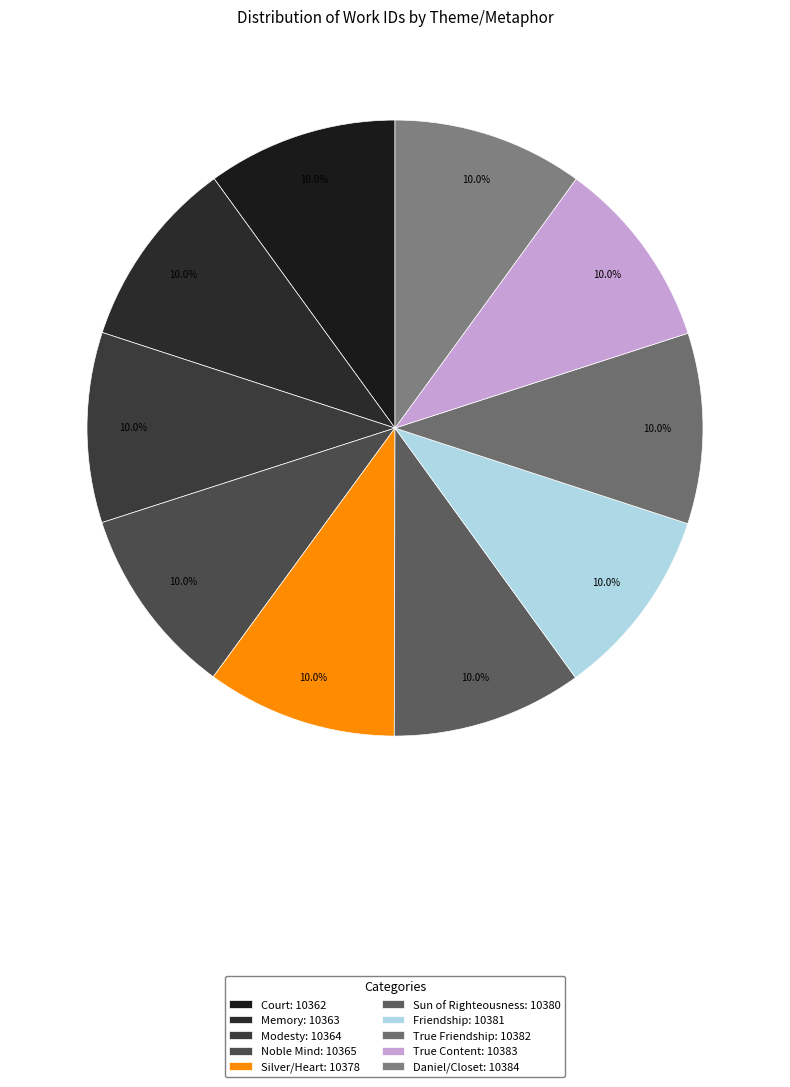

To the nearest percent, what percentage of the pie is True Content?

10%